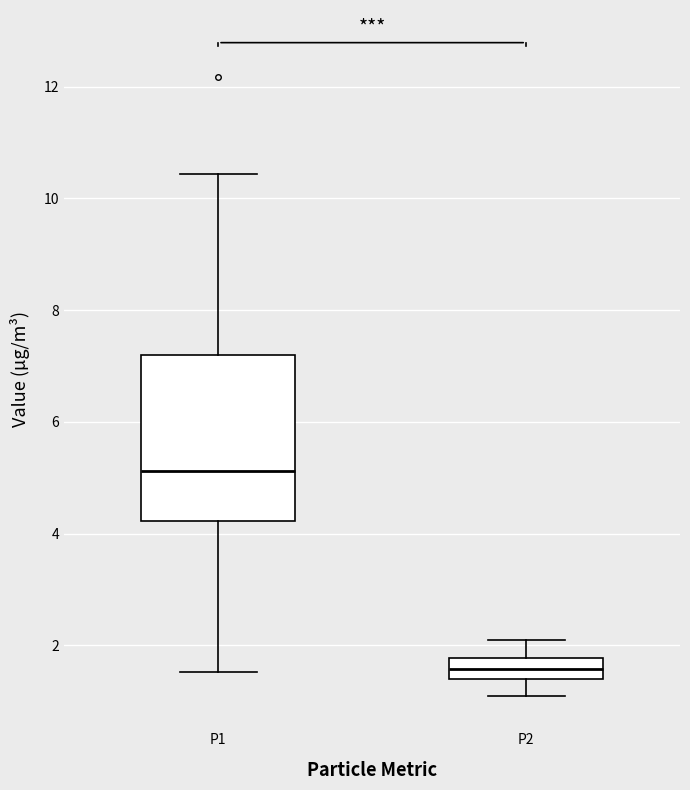

Where is the lower edge of the box for P2 on the y-axis? The values are not printed on the chart, so give them approximately, as read against the axis.

1.4